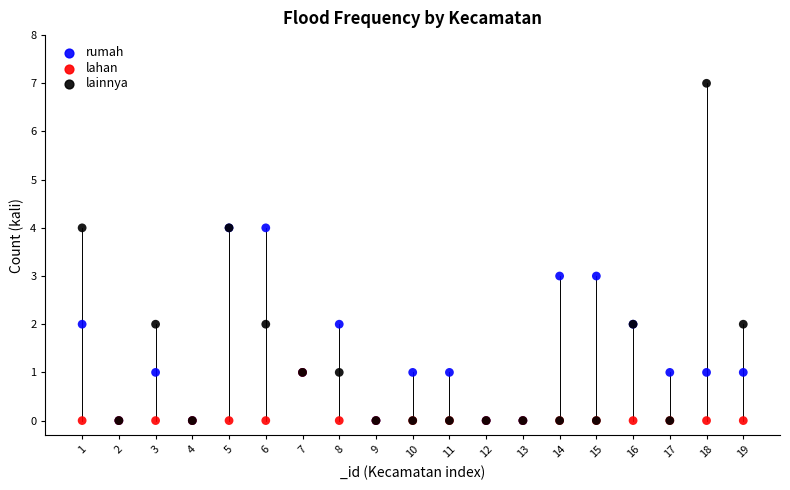

Which series contains the highest Y value?

lainnya